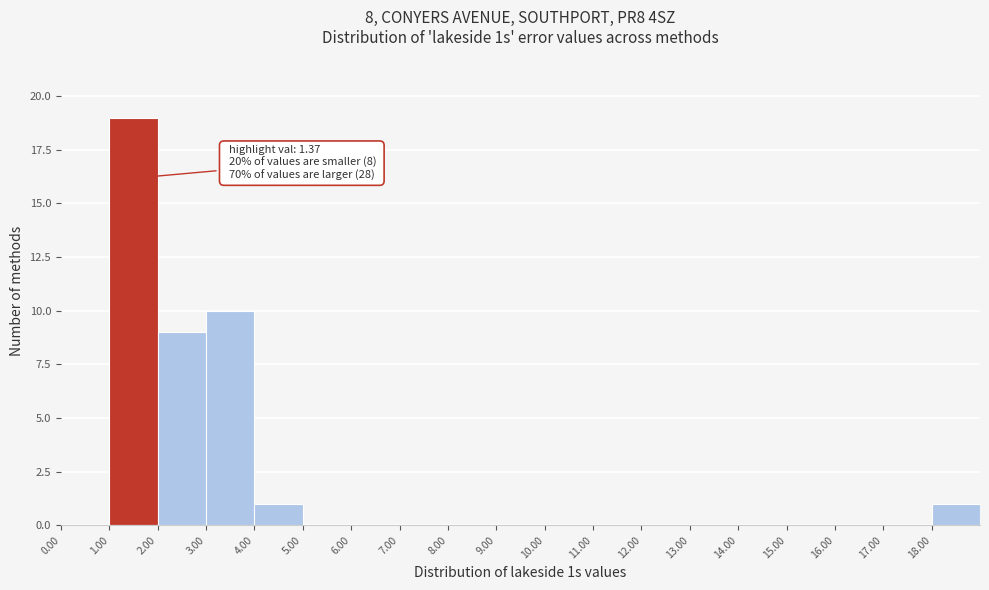

Over which range of the x-axis is the bar tallest?

1 to 2